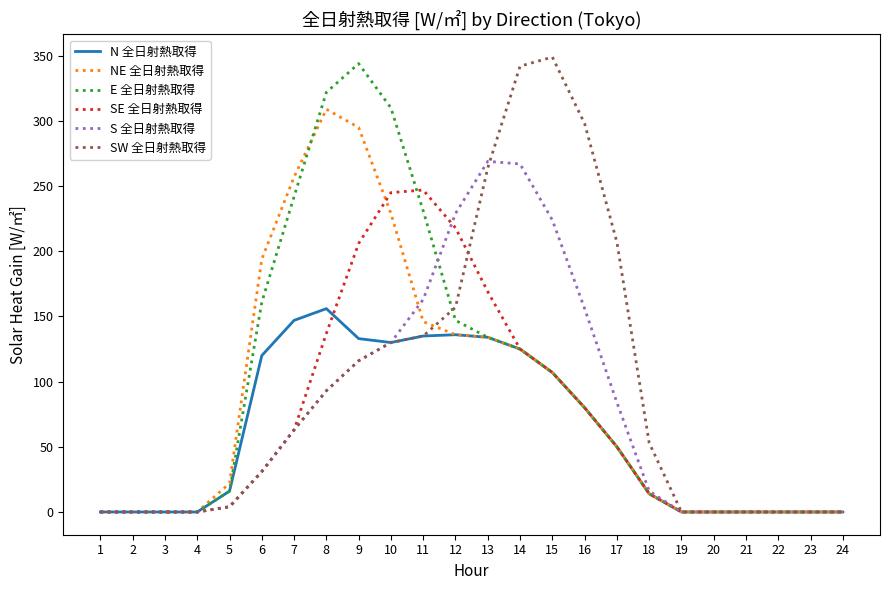

Count the number of categories in the chart.

24